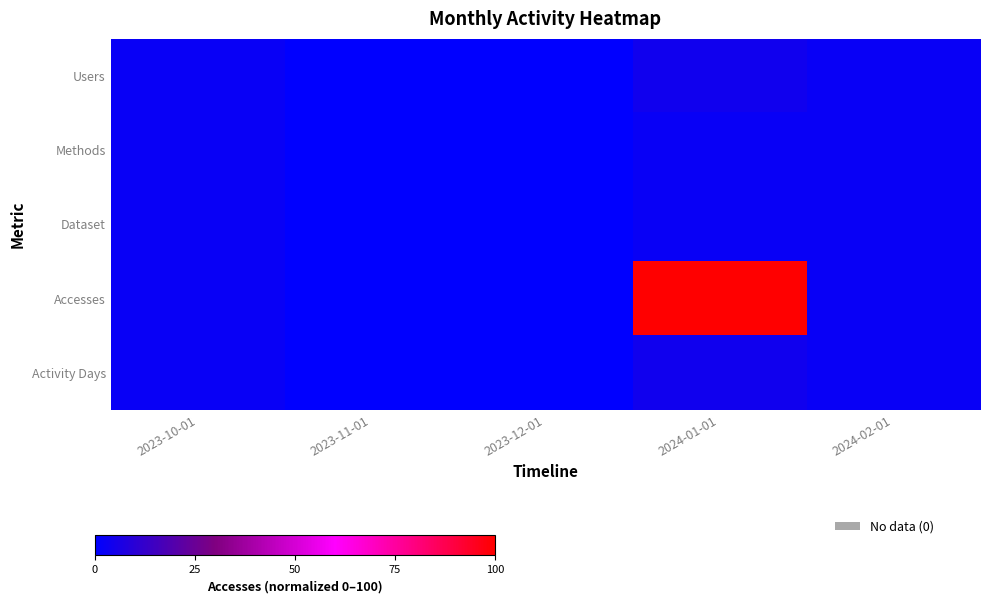

What is the total value across all series at 2023-10-01?

10.4